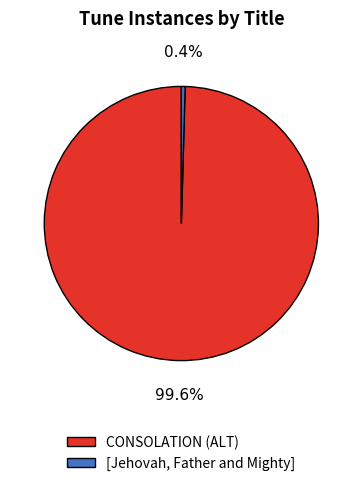

Count the number of slices in the pie.

2